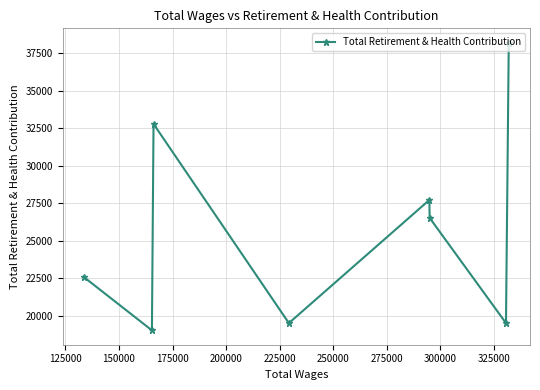

How many interior local peaks (higher than both neighbors) does the data have?

2